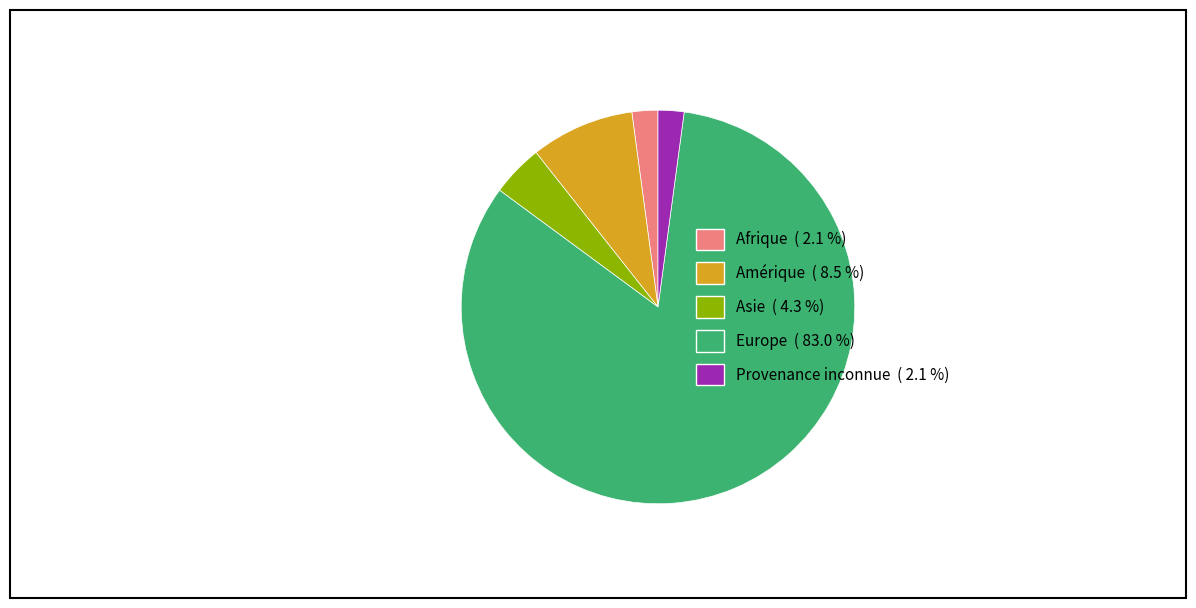

Is there any slice that represents more than half of the pie?

Yes